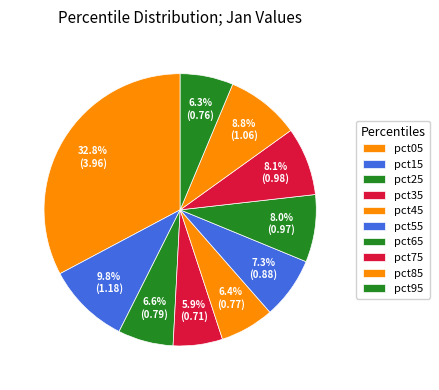

What is the largest slice in the pie chart?

pct05